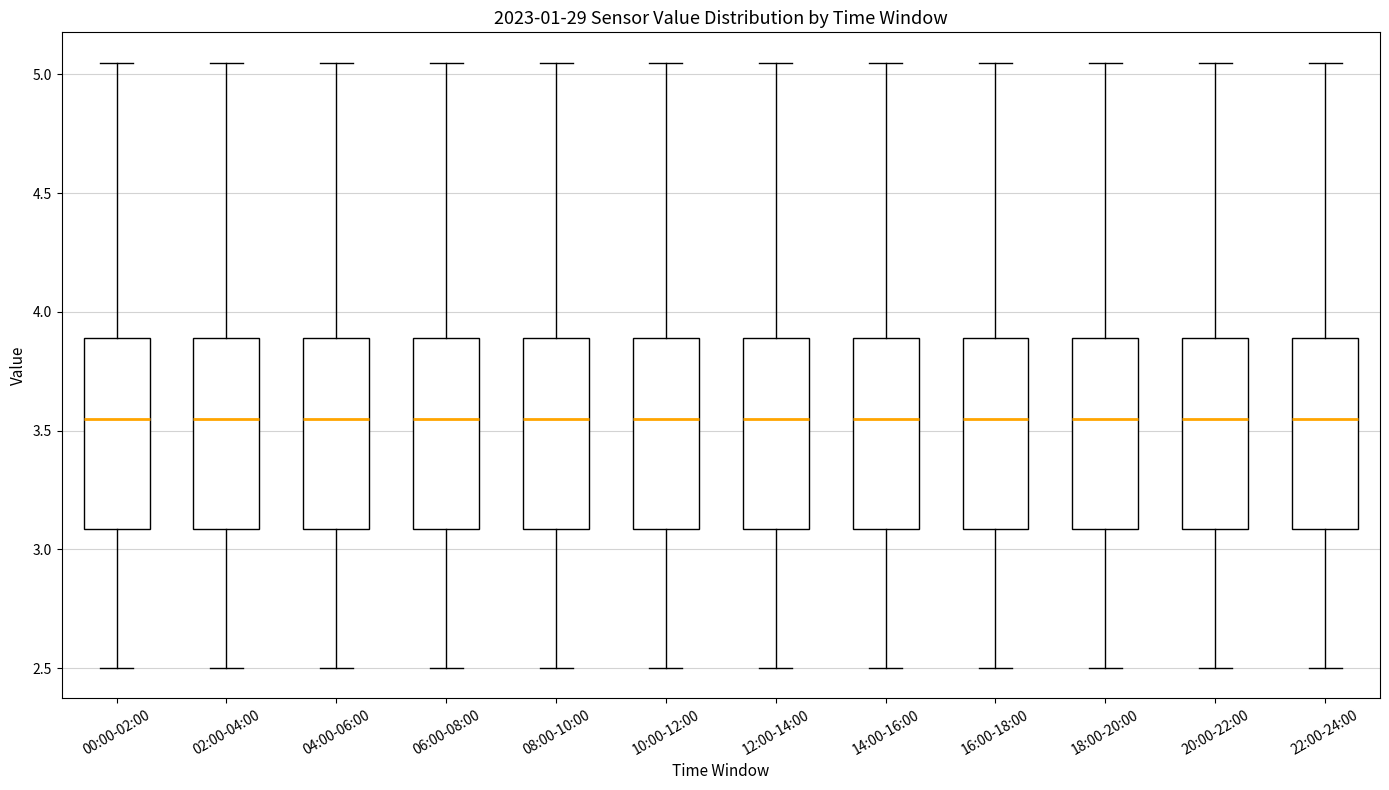

Where does the lower whisker of the box for 16:00-18:00 end on the y-axis? The values are not printed on the chart, so give them approximately, as read against the axis.

2.50